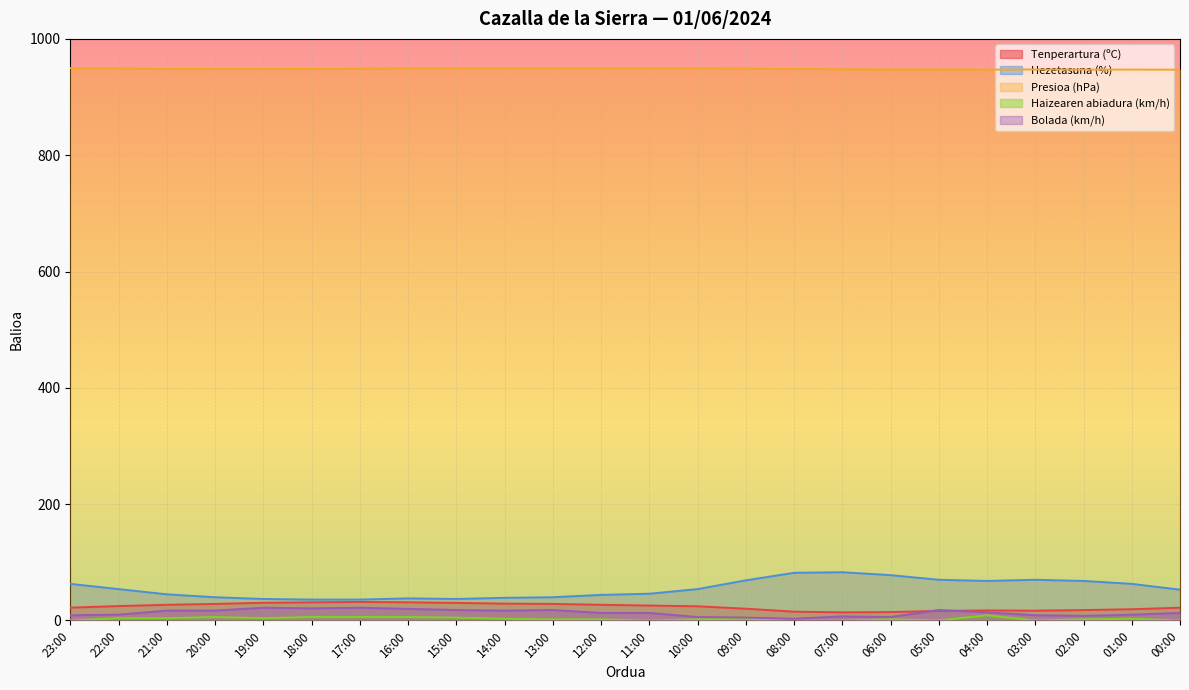

Which series changed the most between 14:00 and 12:00?

Hezetasuna (%)